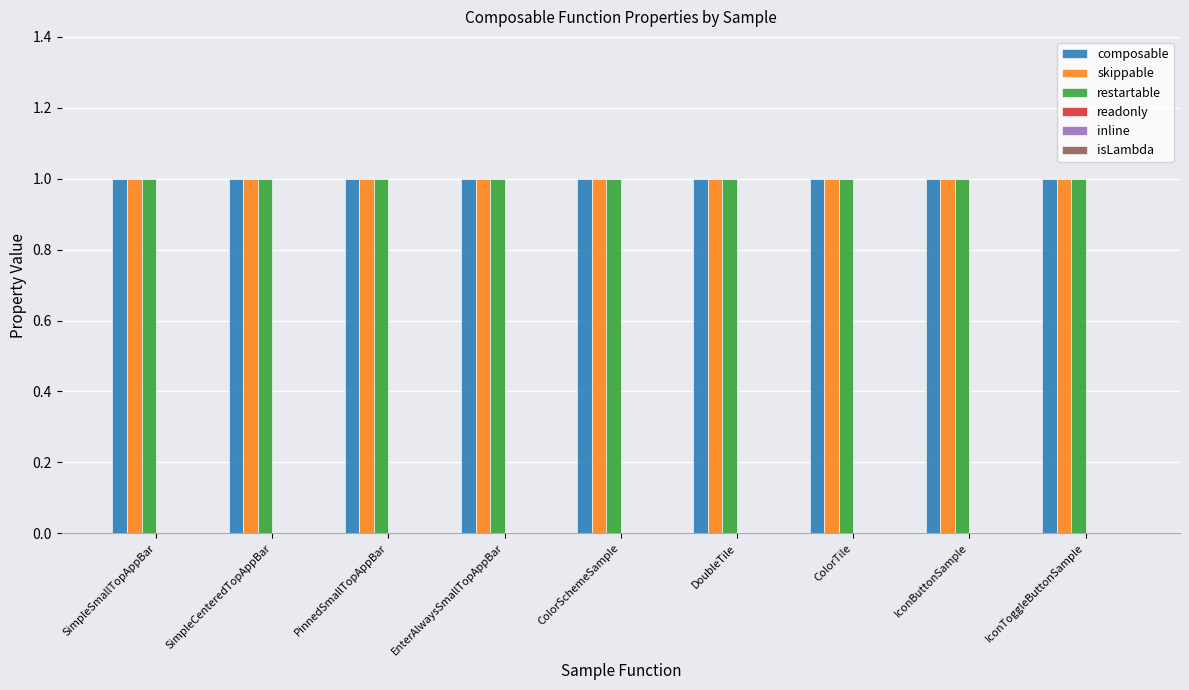

What is the maximum value shown in the chart?

1